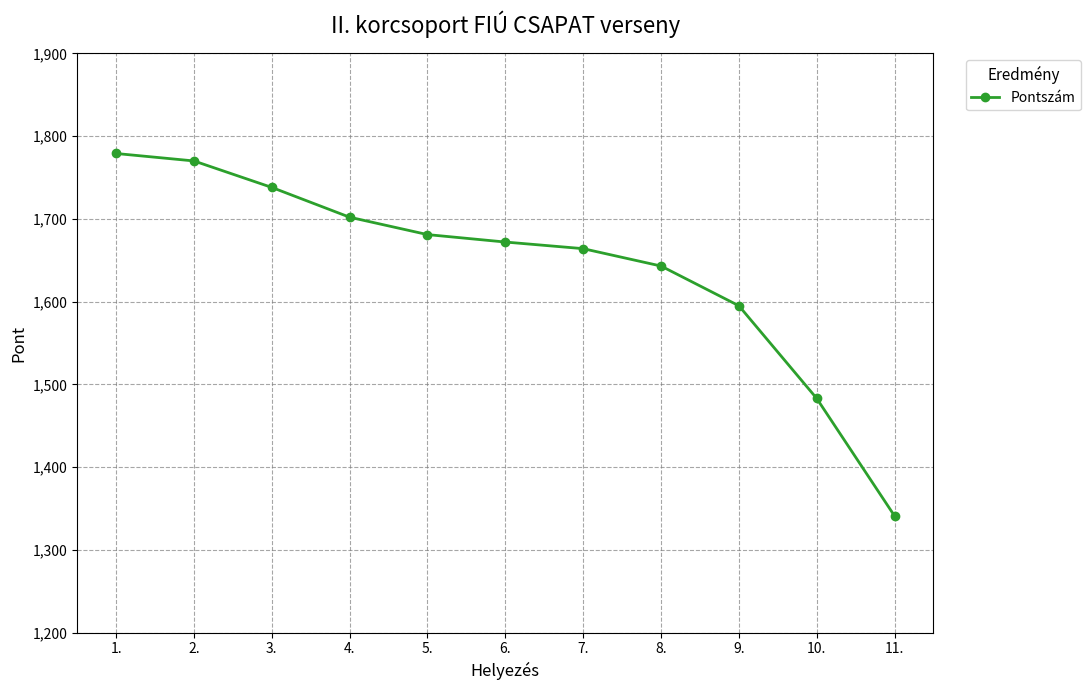

Is it true that the value at 1. is 454?

False